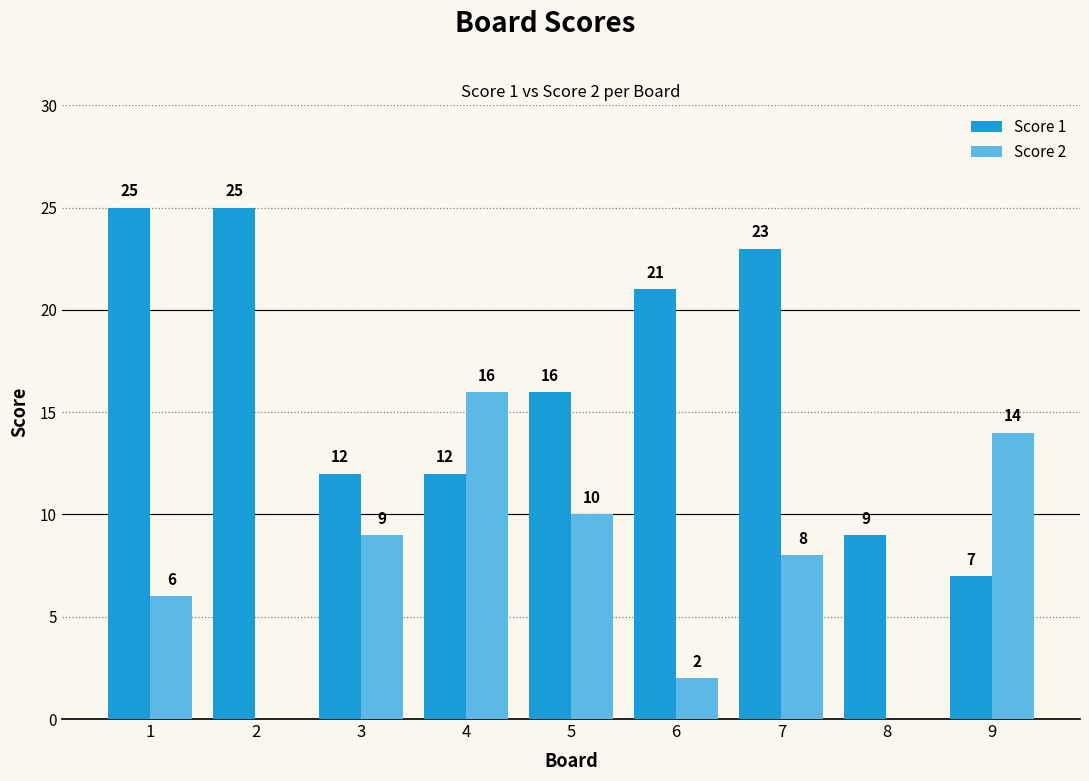

What is the difference between the Score 1 values at 6 and 4?

9